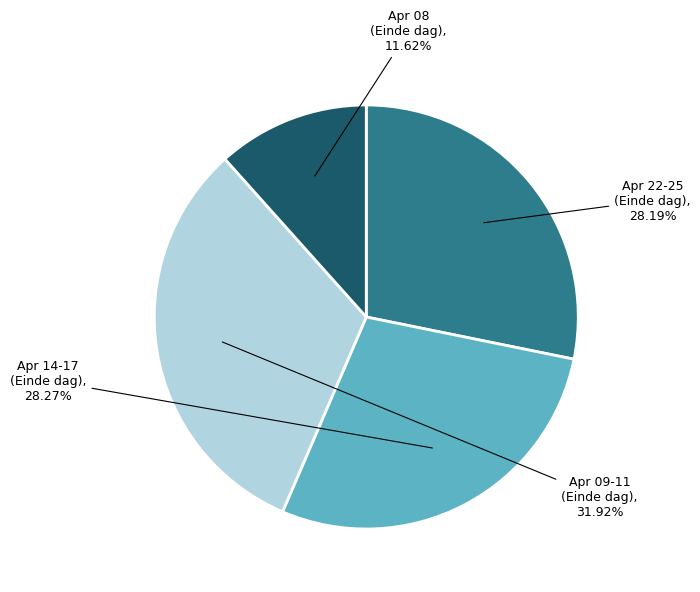

Which has a higher value, Apr 14-17 (Einde dag) or Apr 09-11 (Einde dag)?

Apr 09-11 (Einde dag)